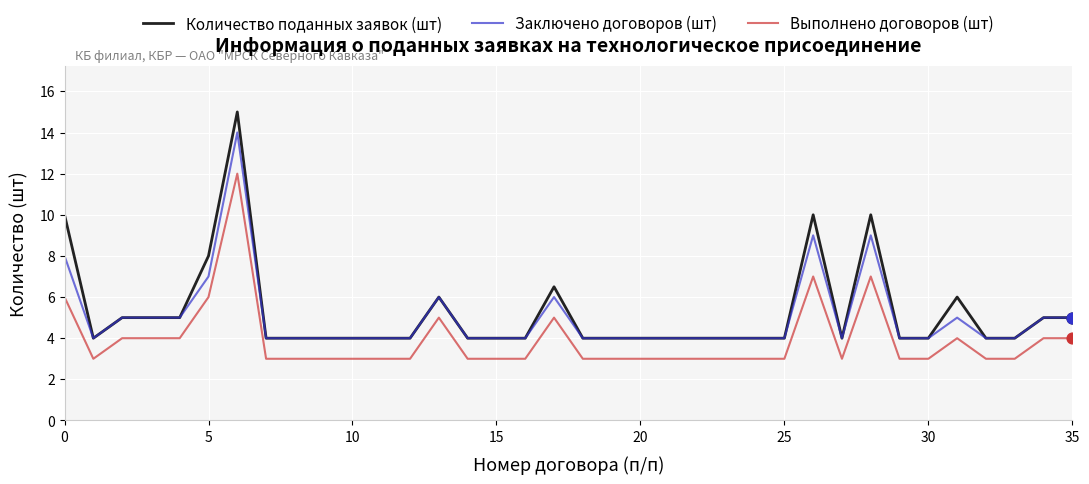

Which series has the widest spread of values?

Количество поданных заявок (шт)